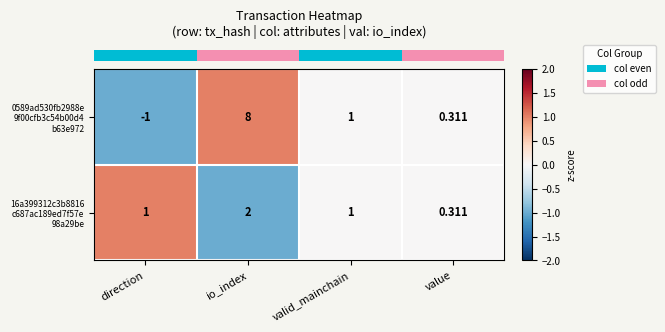

Which category has the highest value across all series?

io_index